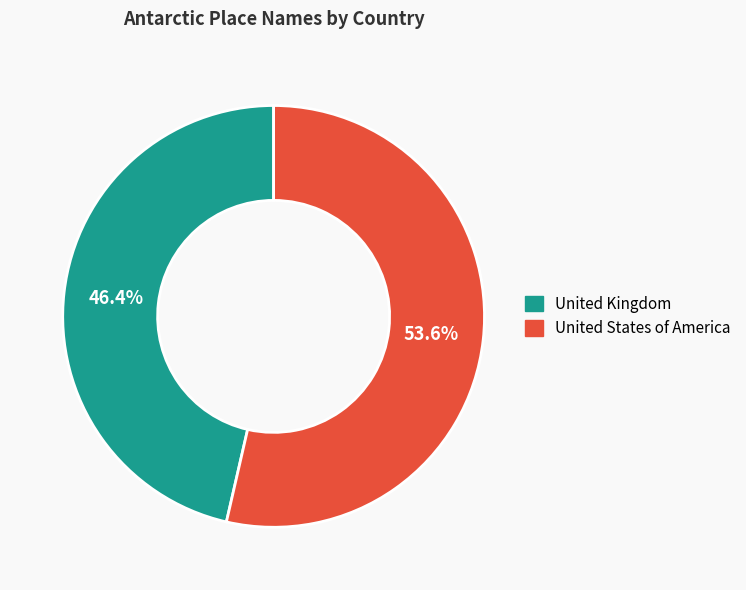

Combined, what portion of the pie is United States of America and United Kingdom?

100.0%